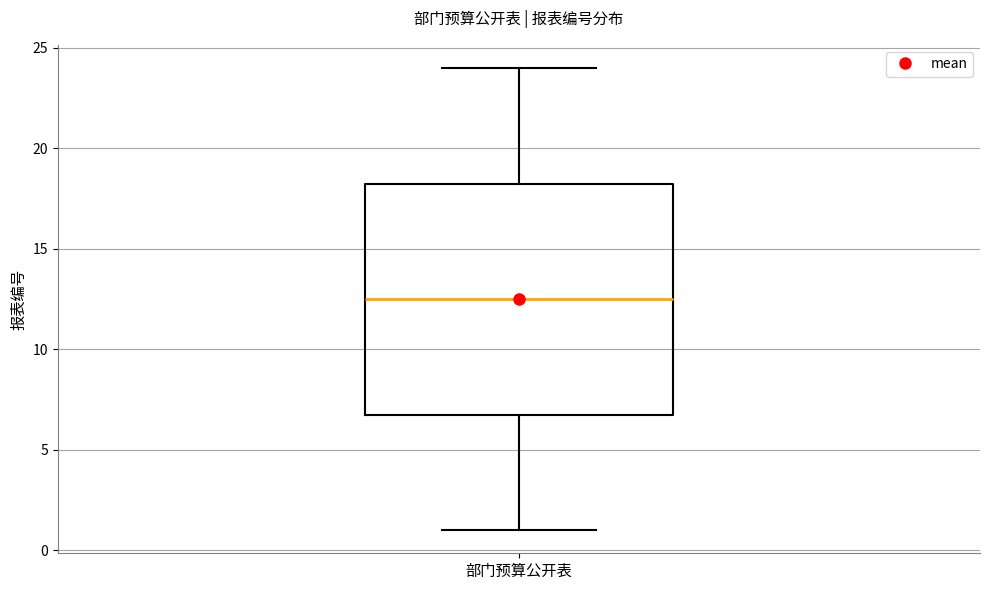

Read this box plot against the y-axis: the position of the median line, the range covered by the box, and the ends of both whiskers. The values are not printed on the chart, so give them approximately, as read against the axis.

median 12.5, box 7.0 to 18.5, whiskers 1.0 to 24.0